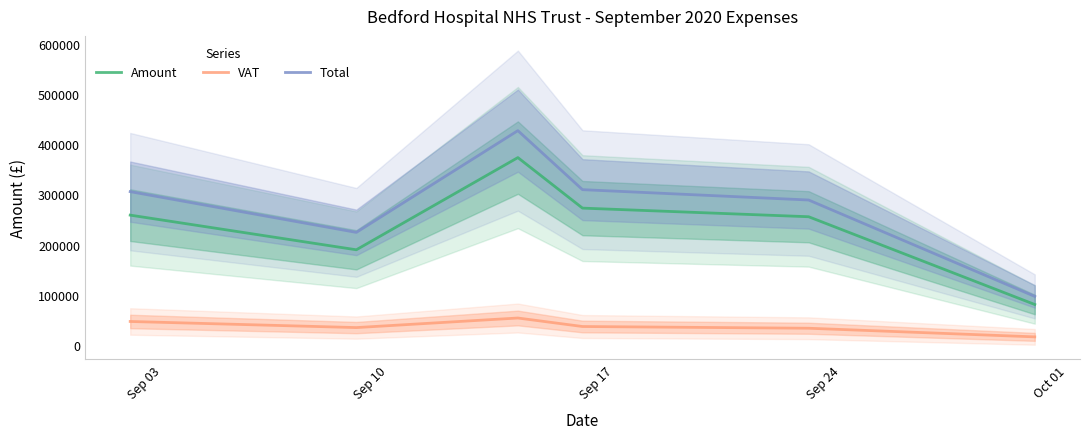

What is the lowest value of the VAT series?

16128.8